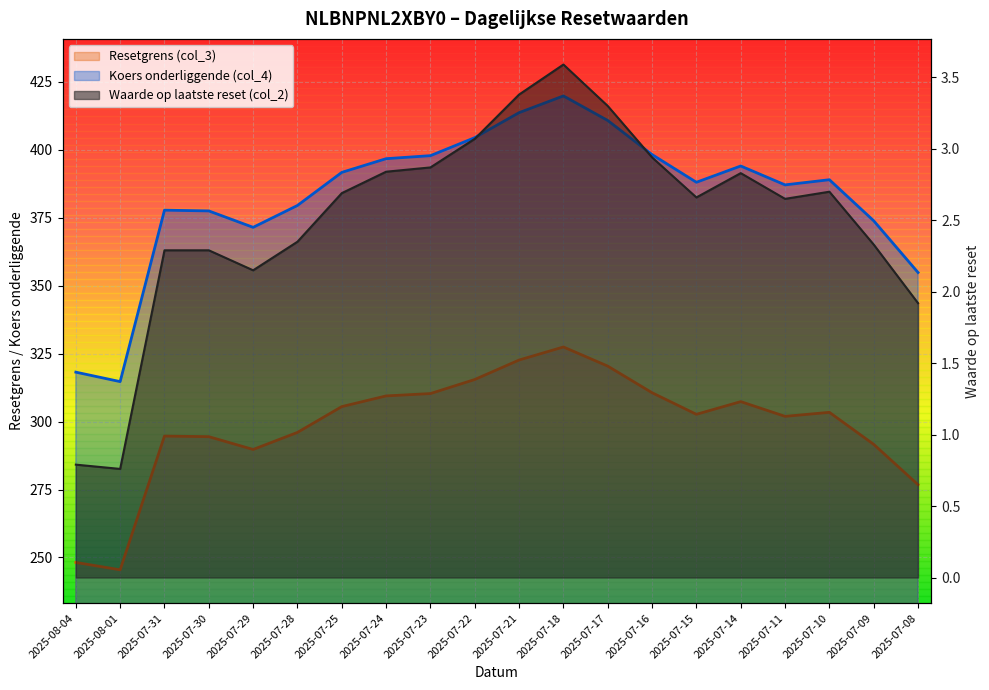

What is the label of the 16th point from the right?

2025-07-29